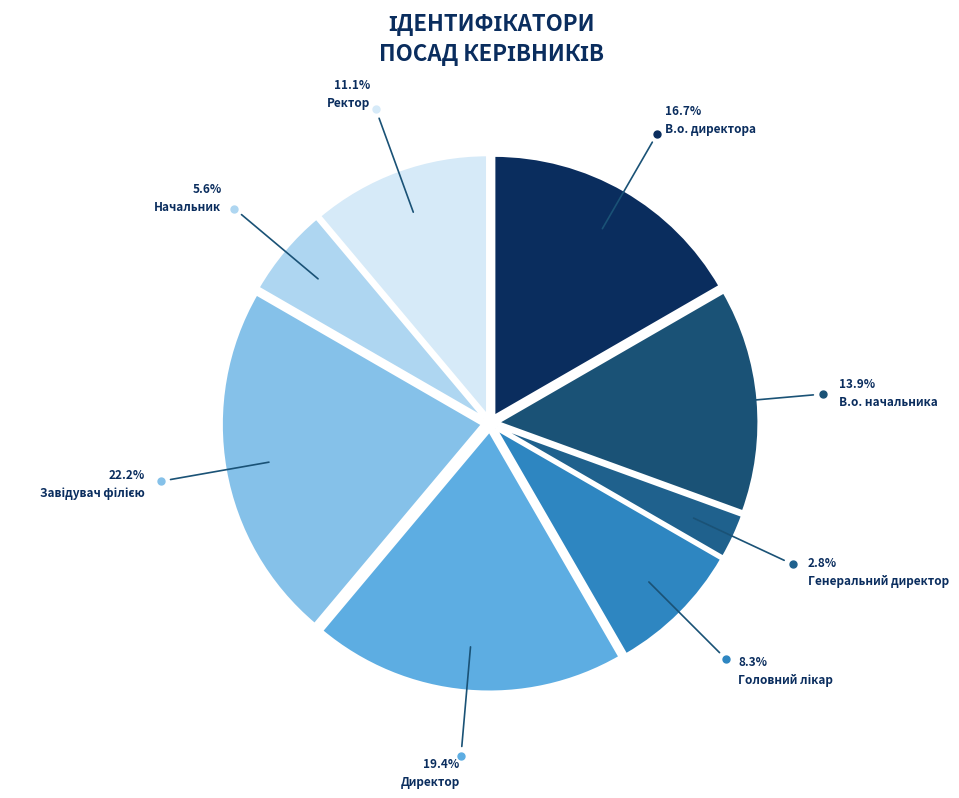

To the nearest percent, what percentage of the pie is Головний лікар?

8%